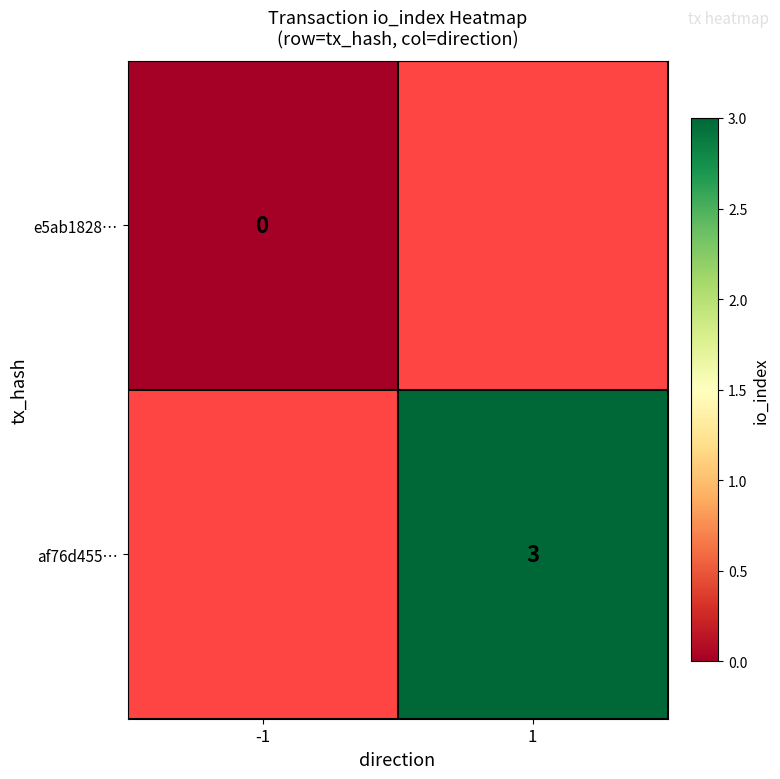

Is the value of af76d455… at 1 greater than the value of e5ab1828… at -1?

Yes